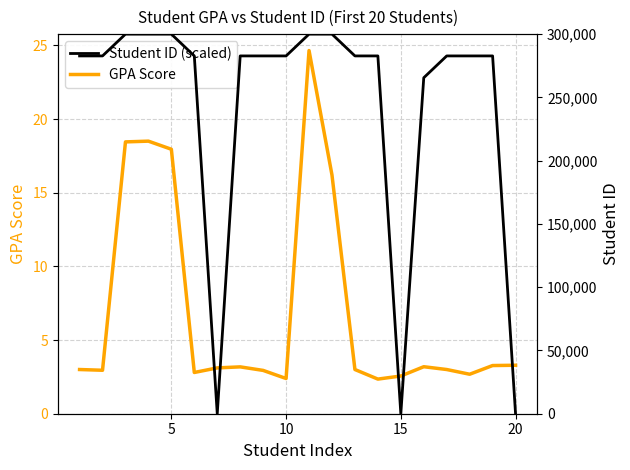

Reading left to right, extract all data points from this chart.

GPA Score: 3.0	3.0	18.4	18.5	17.9	2.8	3.1	3.2	2.9	2.4	24.6	16.2	3.0	2.4	2.6	3.2	3.0	2.7	3.3	3.3
Student ID (scaled): 282761.0	282761.2	300000.0	300000.0	300000.0	282761.5	0.0	282761.5	282761.3	282761.2	300000.0	299999.9	282761.2	282761.1	0.0	265522.3	282761.0	282761.2	282761.2	0.0